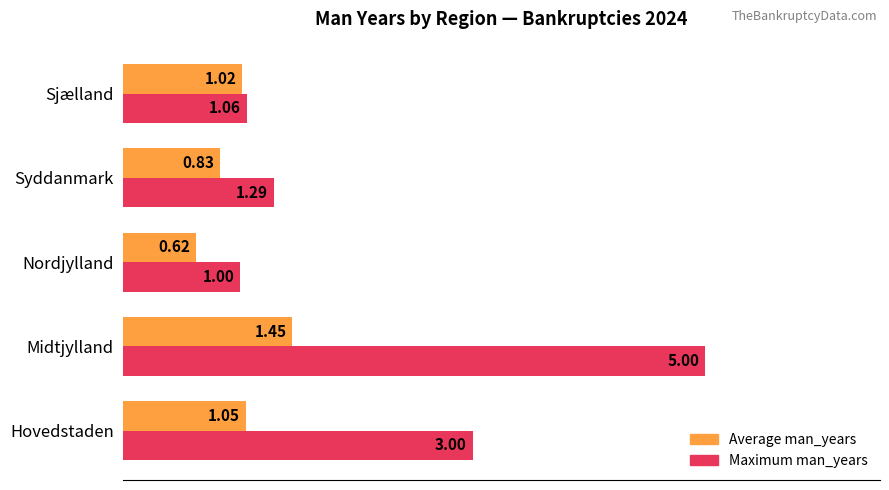

How many categories are shown in the chart?

5